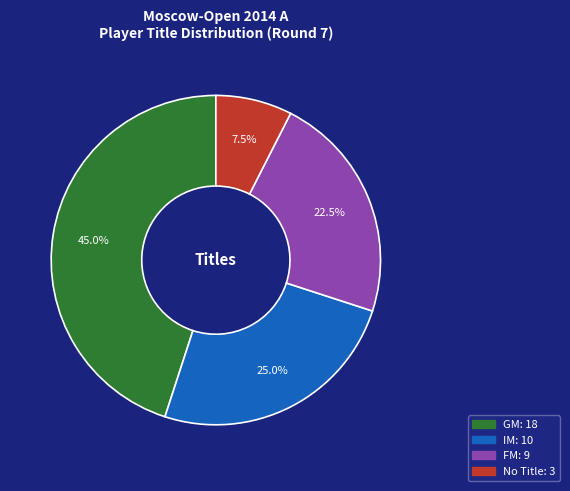

Does any single category account for the majority?

No